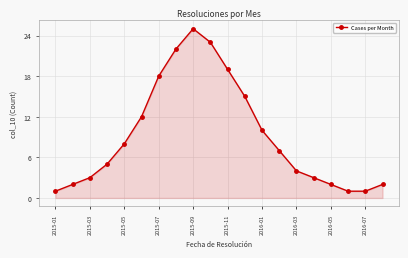

Reading left to right, list all the values displayed in this chart.

1	2	3	5	8	12	18	22	25	23	19	15	10	7	4	3	2	1	1	2